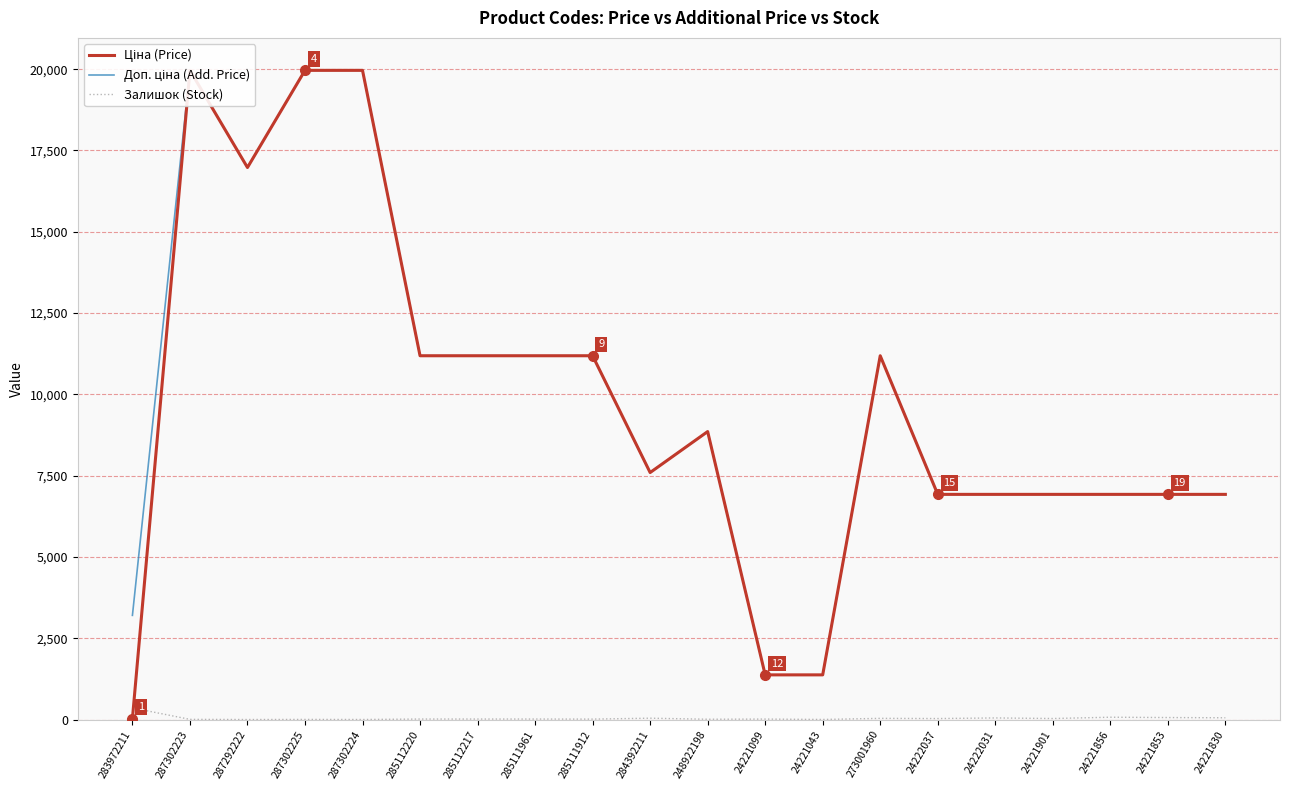

True or false: Доп. ціна (Add. Price) has a value of 7596.5 at 284392211.

True